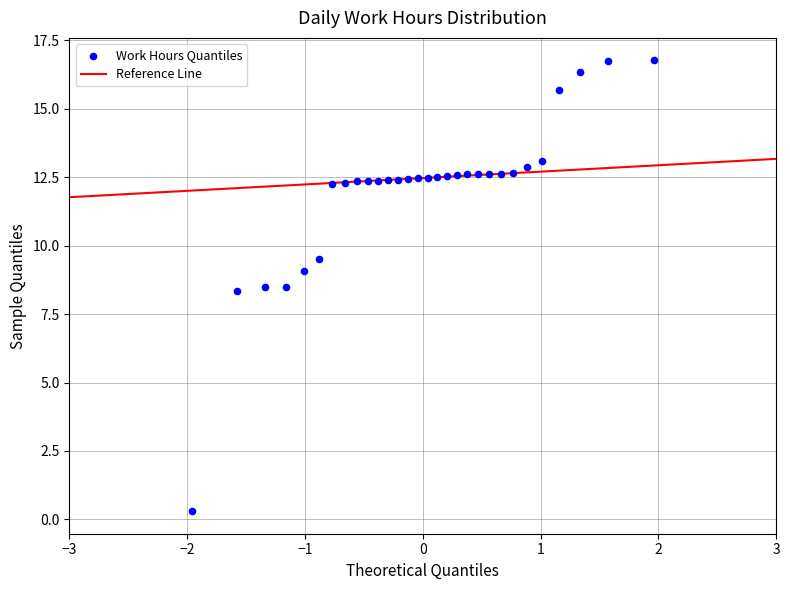

What is the range of X values (max minus min)?

3.9